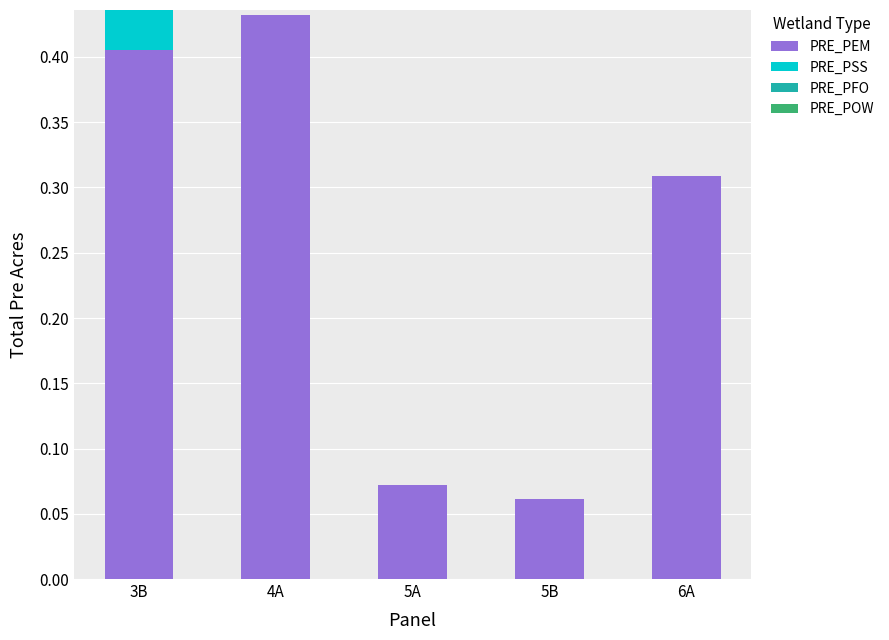

At which label does PRE_PEM reach its peak?

4A